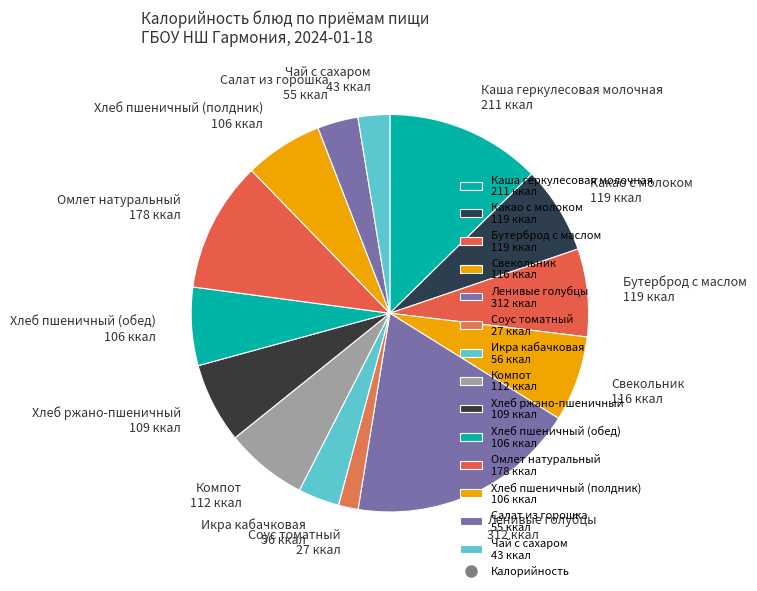

Between Омлет натуральный 178 ккал and Компот 112 ккал, which is larger?

Омлет натуральный 178 ккал